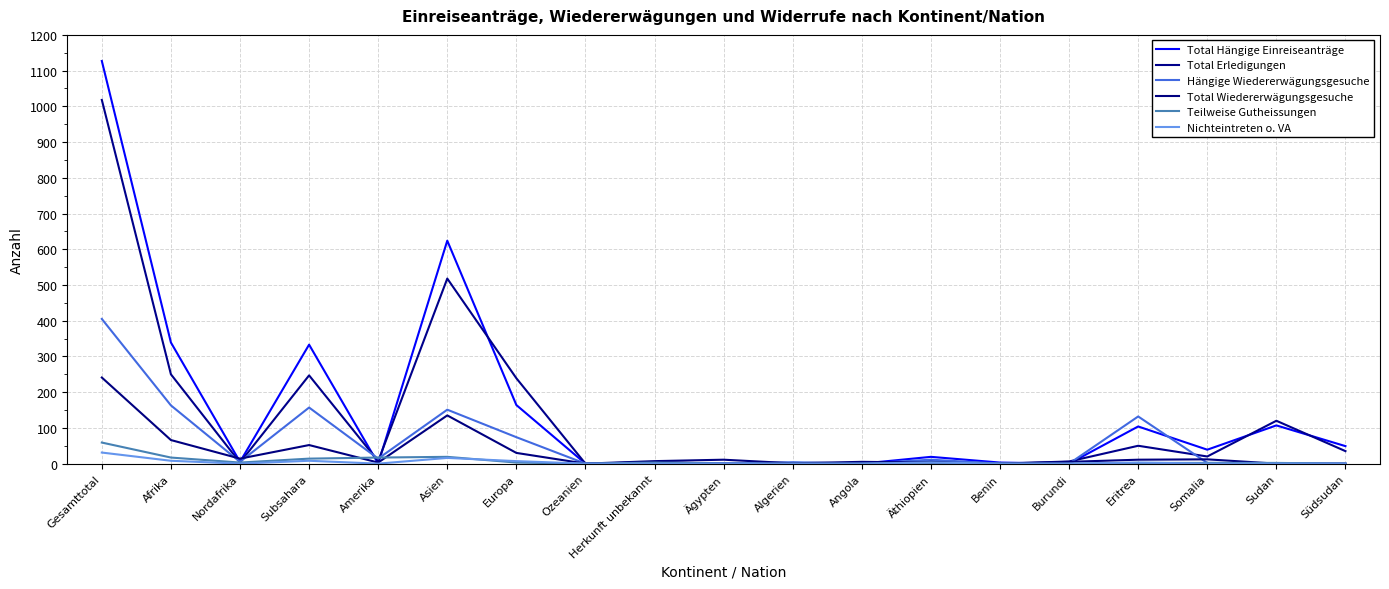

At which category is the sum across all series the highest?

Gesamttotal